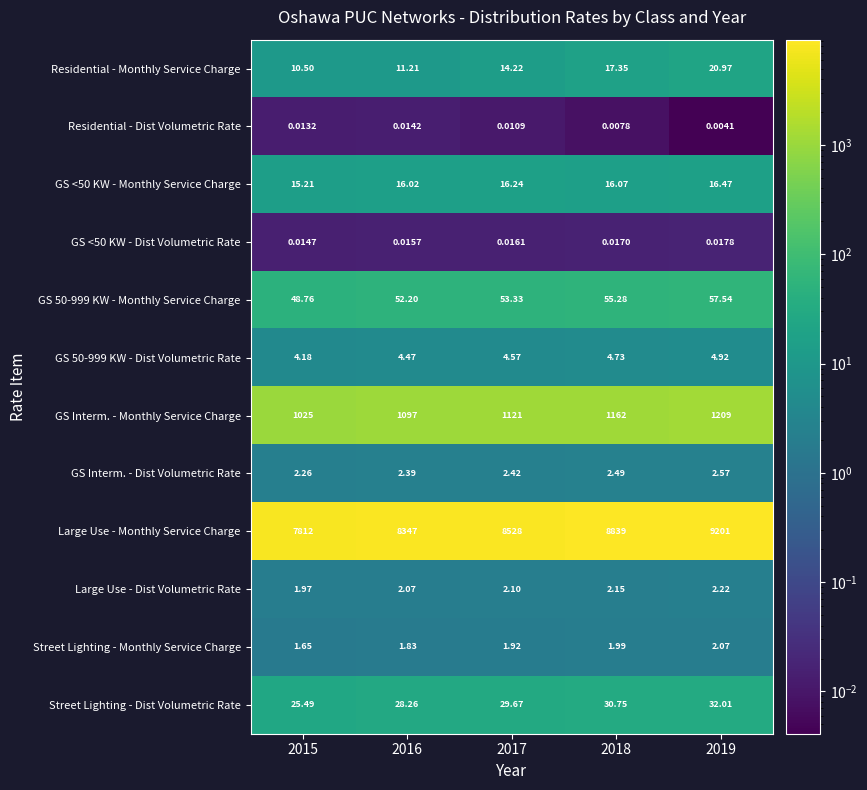

Is the value of Large Use - Monthly Service Charge at 2018 greater than the value of GS 50-999 KW - Dist Volumetric Rate at 2015?

Yes